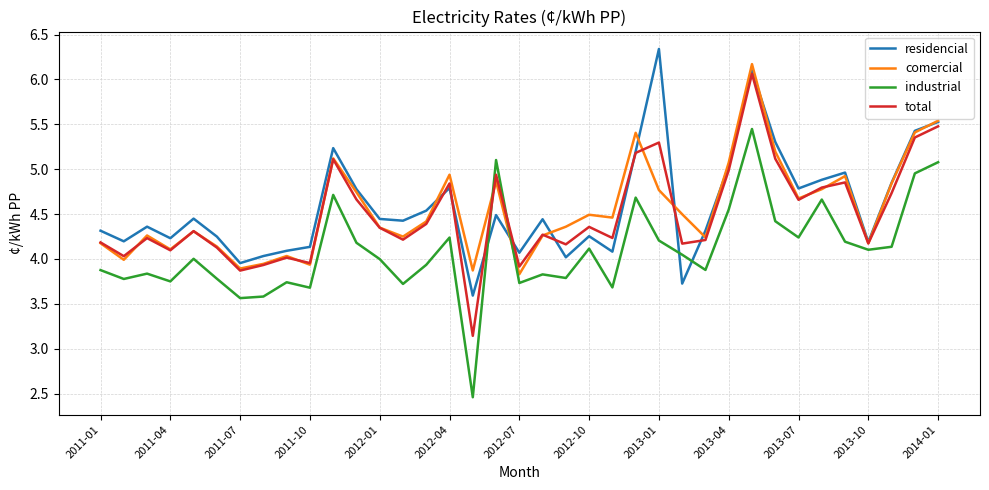

What is the sum of all industrial values?

151.7